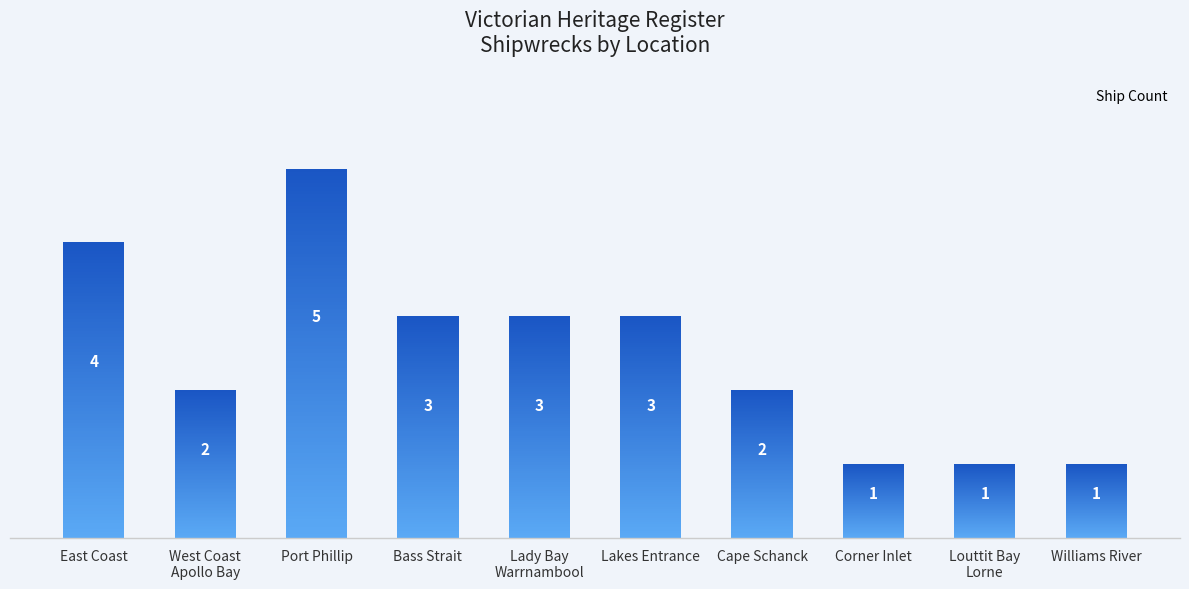

What is the value of the 10th bar from the left?

1